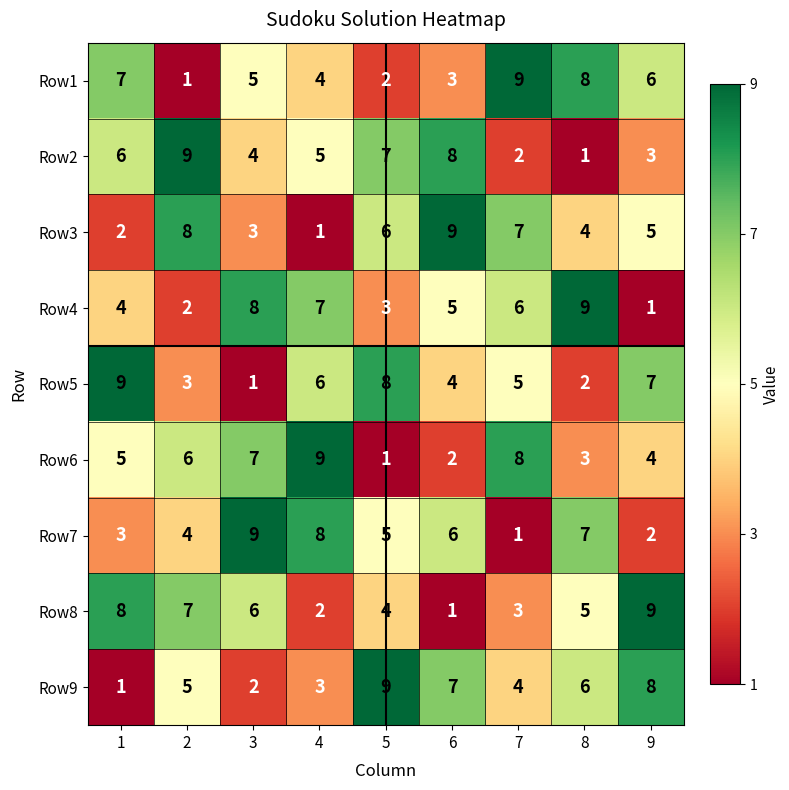

What is the average value of the Row4 series?

5